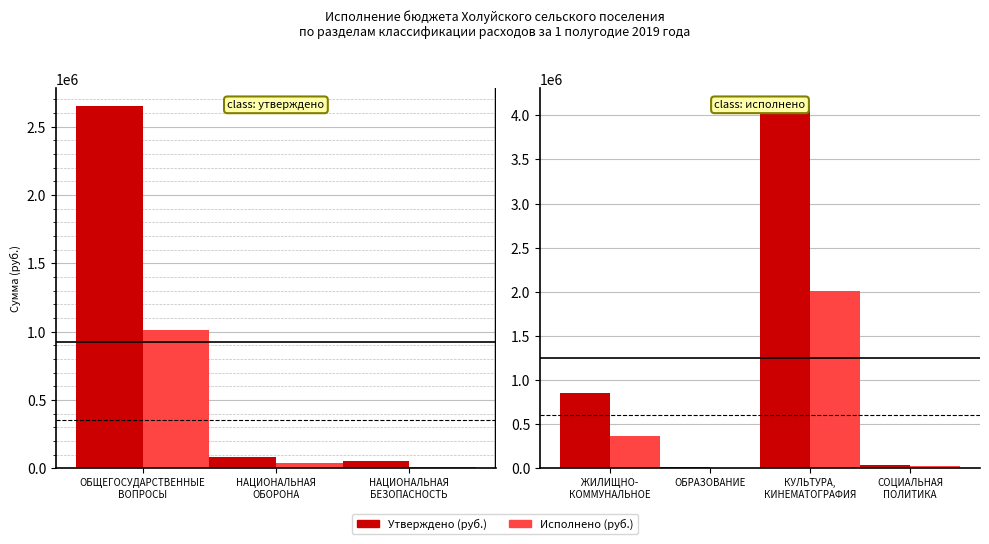

The Исполнено (руб.) series shows 360187.1 at ЖИЛИЩНО-
КОММУНАЛЬНОЕ. True or false?

True